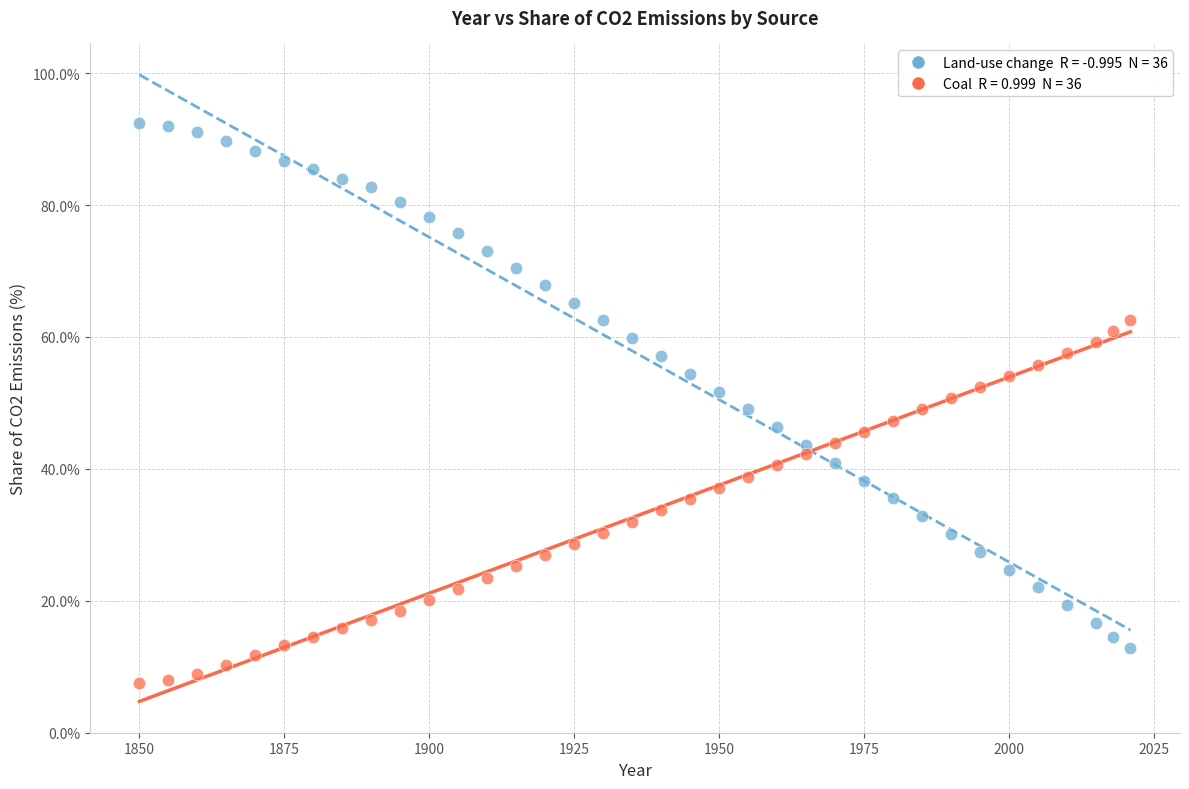

Across all data points, what is the range of X values (max minus min)?

171.0